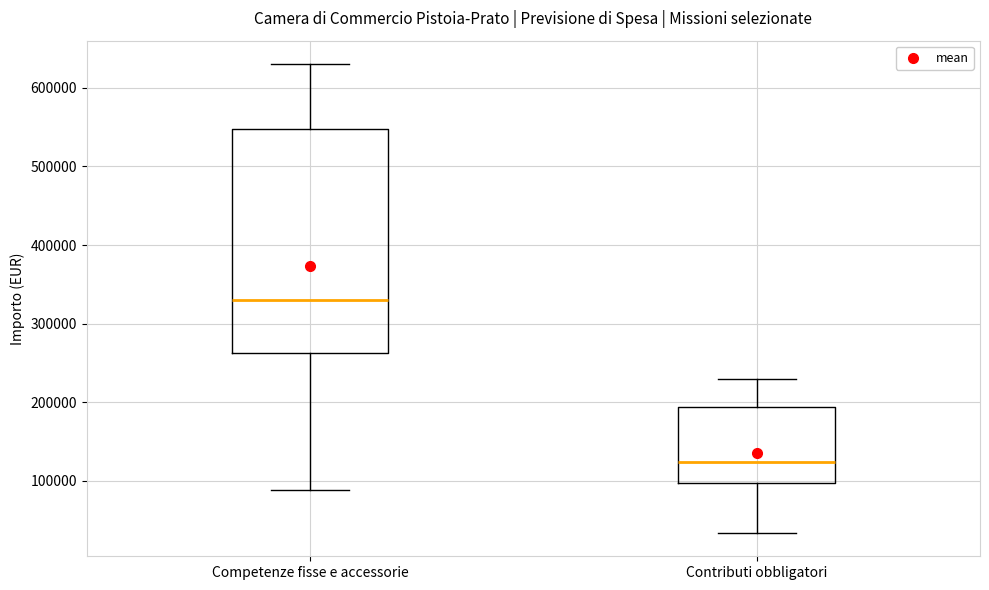

Comparing the boxes themselves (not the whiskers), which one is the tallest?

Competenze fisse e accessorie